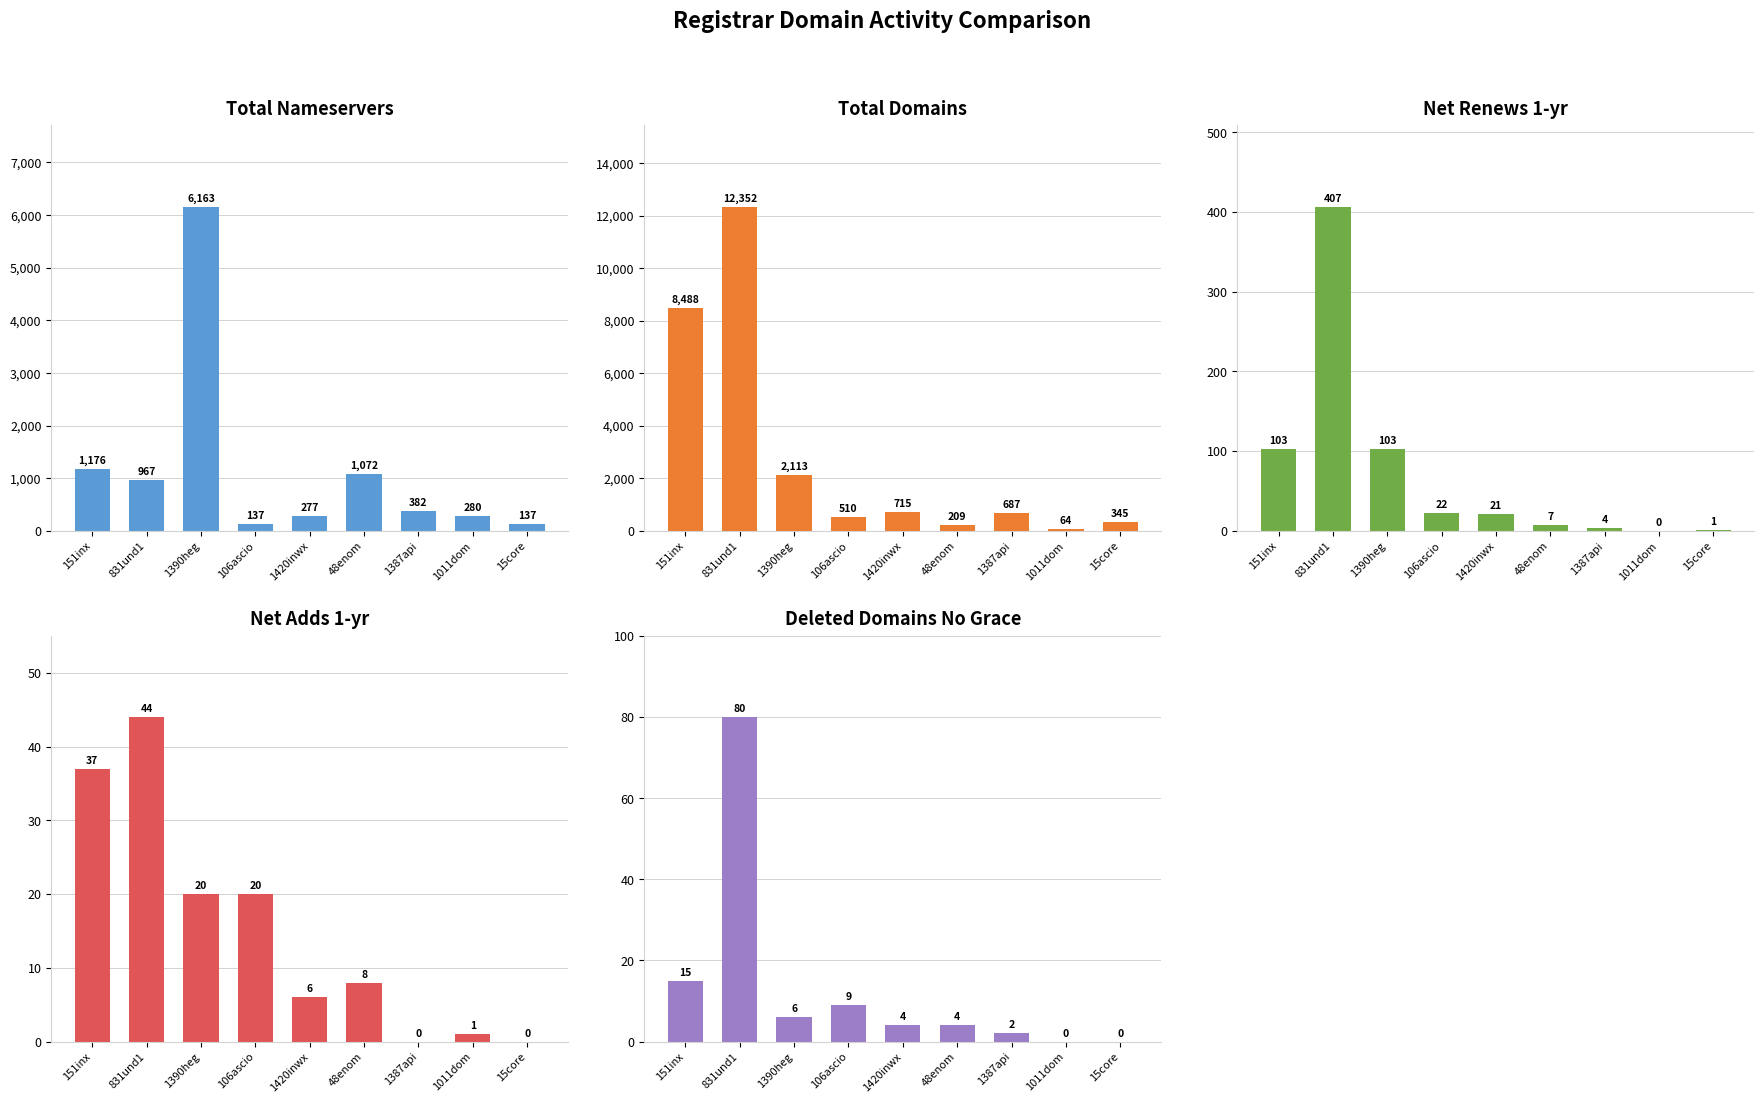

What is the total value across all series at 1420inwx?

1023